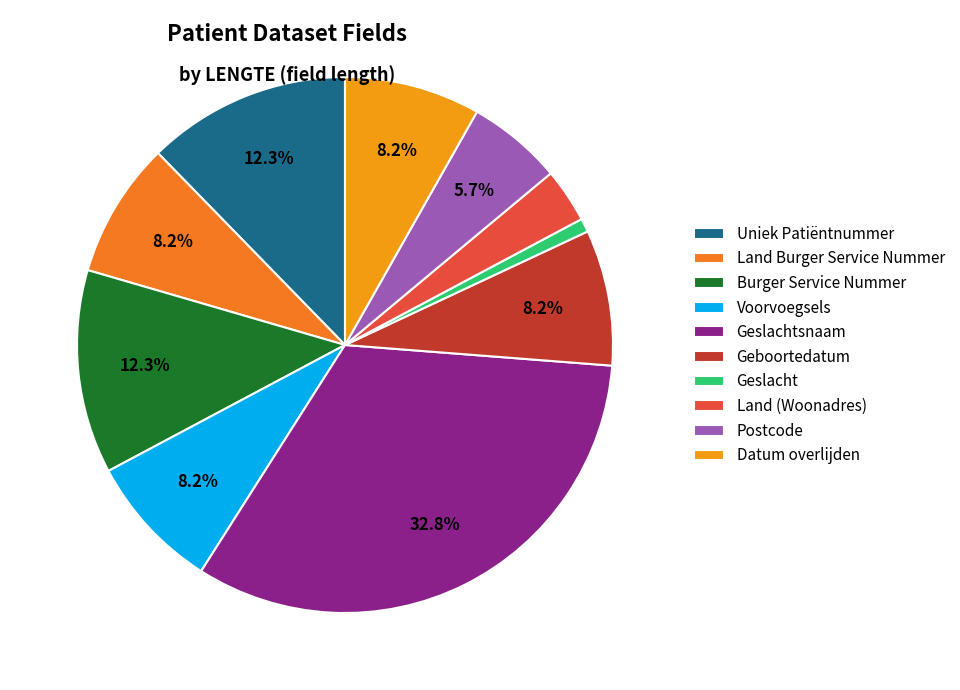

Is the sum of Datum overlijden and Geslacht greater than half?

No